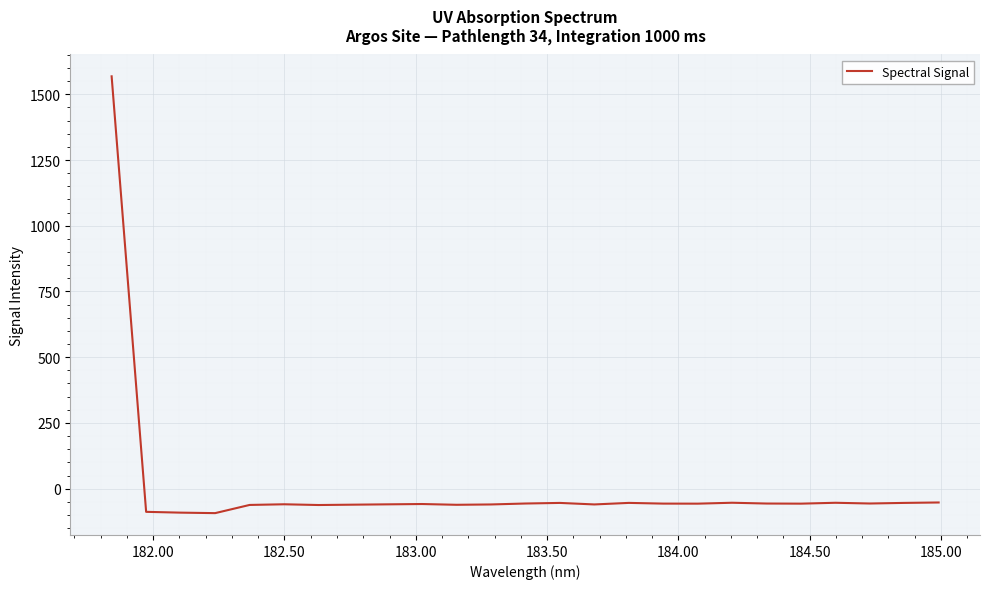

What is the difference between the maximum and minimum values?

1661.4